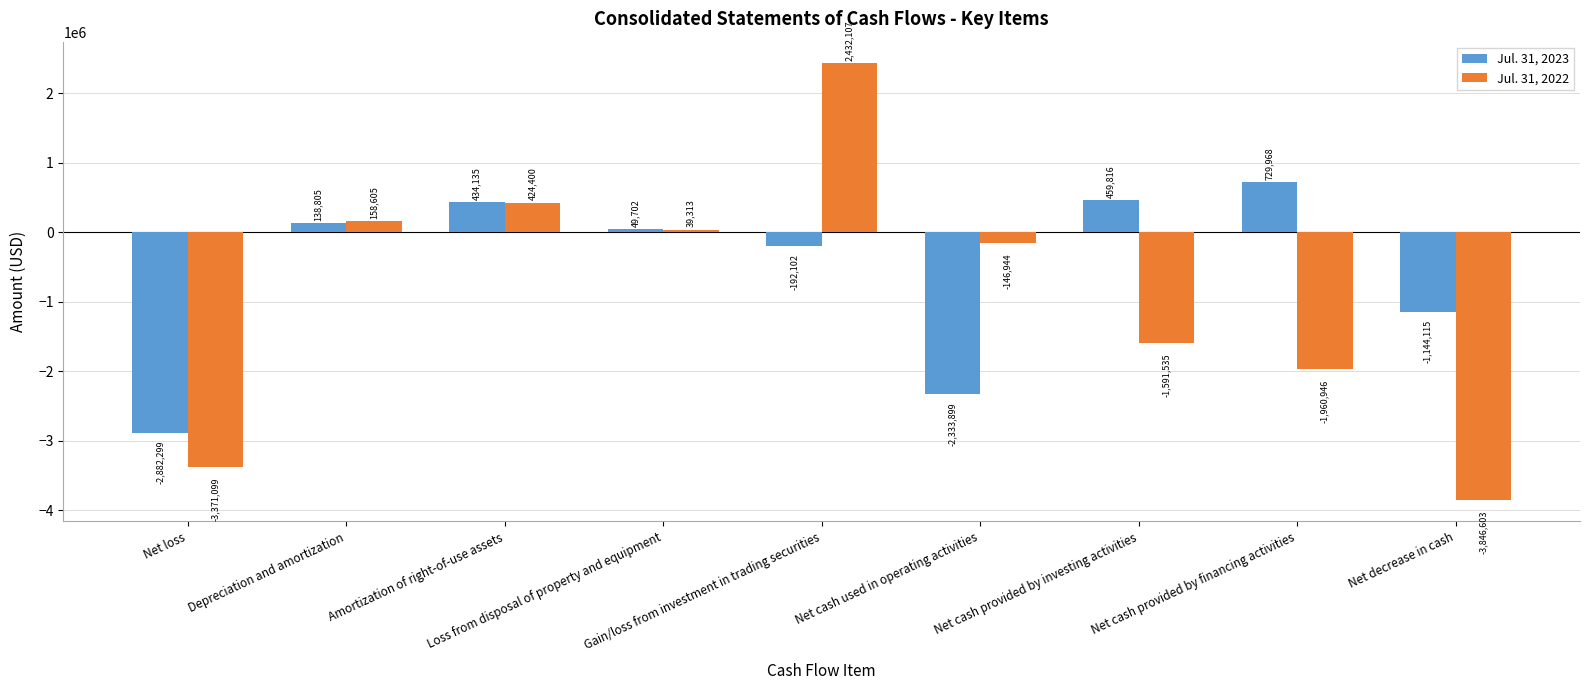

How many positive values does the Jul. 31, 2023 series have?

5